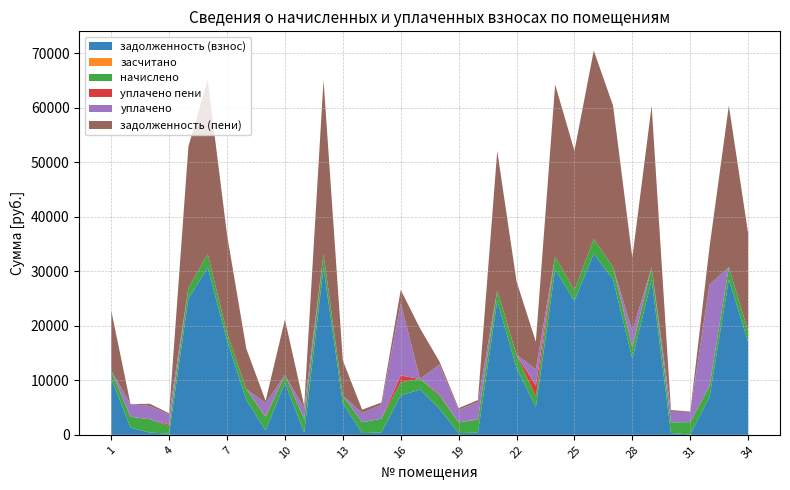

Reading right to left, list all the values displayed in this chart.

задолженность (взнос): 16999.0	28491.2	6971.1	63.9	325.6	28472.4	13982.3	28491.2	33247.9	24568.1	30305.6	5068.1	12261.9	24568.1	395.9	325.6	4820.4	8293.6	7227.1	422.5	317.6	5789.6	30697.7	406.9	9541.9	813.8	6405.8	17310.4	30697.7	24960.3	229.4	403.8	1311.5	10371.4
засчитано: 0.0	0.0	0.0	0.0	0.0	0.0	0.0	0.0	0.0	0.0	0.0	0.0	0.0	0.0	0.0	0.0	0.0	0.0	0.0	0.0	0.0	0.0	0.0	0.0	0.0	0.0	0.0	0.0	0.0	0.0	0.0	0.0	0.0	0.0
начислено: 1953.9	2265.9	1953.9	2265.9	1953.9	2265.9	1953.9	2265.9	2644.2	1953.9	2410.2	1953.9	2410.2	1953.9	2375.1	1953.9	2410.2	1953.9	2410.2	2535.0	1985.1	1376.7	2441.4	2441.4	1376.7	2441.4	1985.1	1376.7	2441.4	1985.1	1376.7	2441.4	1985.1	1376.7
уплачено пени: 0.0	0.0	0.0	0.0	0.0	0.0	200.0	0.0	0.0	0.0	0.0	2000.0	0.0	0.0	65.1	8.3	228.9	0.0	1225.8	0.0	0.0	0.0	0.0	0.0	0.0	127.3	0.0	0.0	0.0	0.0	271.3	0.0	27.2	0.0
уплачено: 0.0	0.0	18628.3	1888.2	1934.0	18.7	2900.0	0.0	0.0	0.0	0.0	3000.0	0.0	0.0	3144.1	2279.6	5394.9	0.0	13279.7	2535.0	1693.0	0.0	0.0	2034.5	0.0	2437.8	0.0	0.0	0.0	0.0	1835.6	2438.5	2322.8	0.0
задолженность (пени): 17975.9	29624.1	6916.8	63.9	325.6	29605.4	13459.2	29624.1	34570.0	25545.1	31510.7	5045.1	13467.0	25545.1	395.9	325.6	630.6	9270.5	2430.9	422.5	617.2	6478.0	31918.4	406.9	10230.2	410.5	7398.3	17998.7	31918.4	25952.8	229.4	406.9	0.0	11059.7